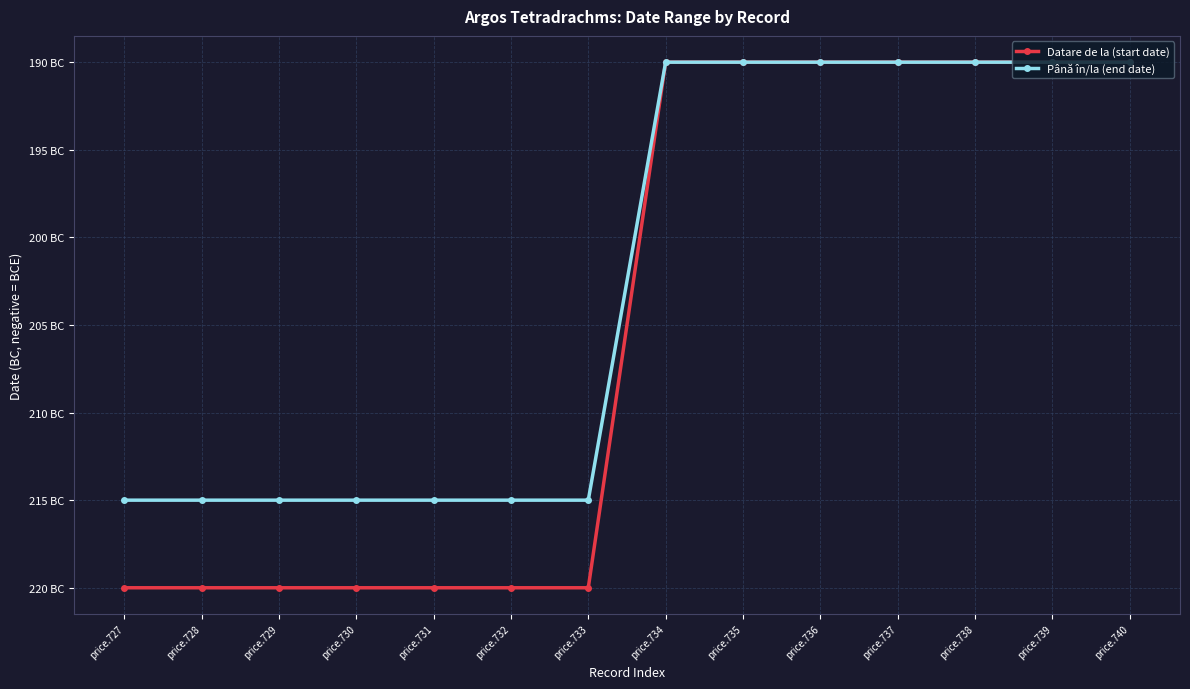

Is this an area chart (filled region under the line)?

No